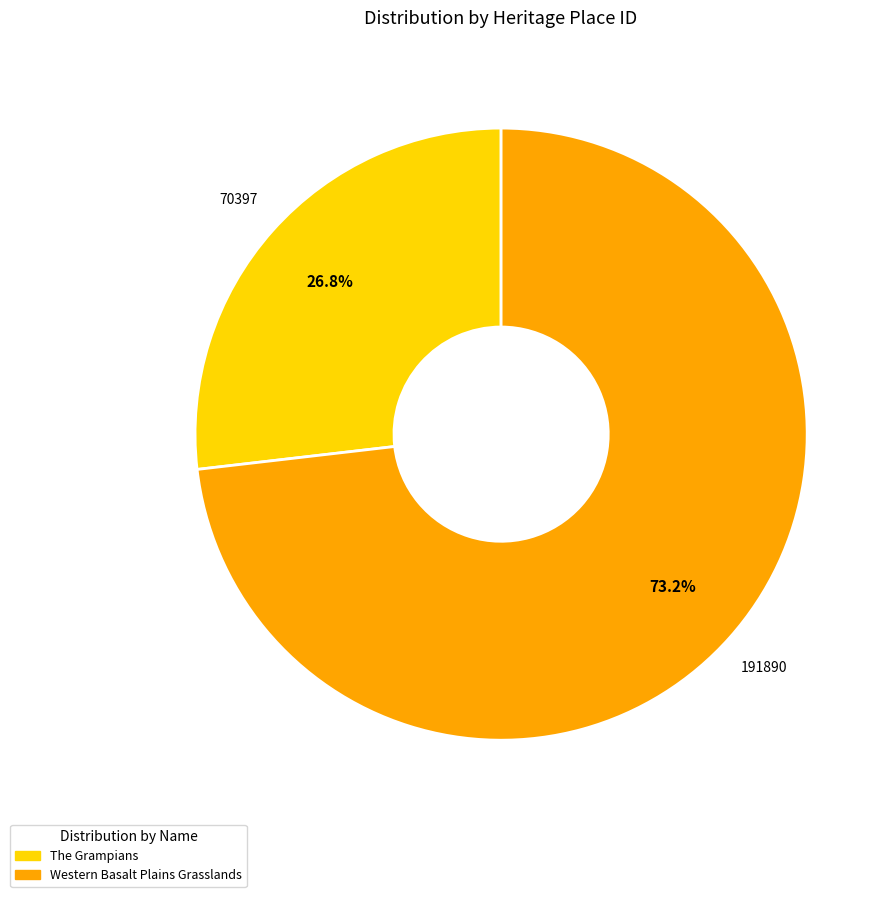

To the nearest percent, what is the difference between the Western Basalt Plains Grasslands and The Grampians slice percentages?

46%